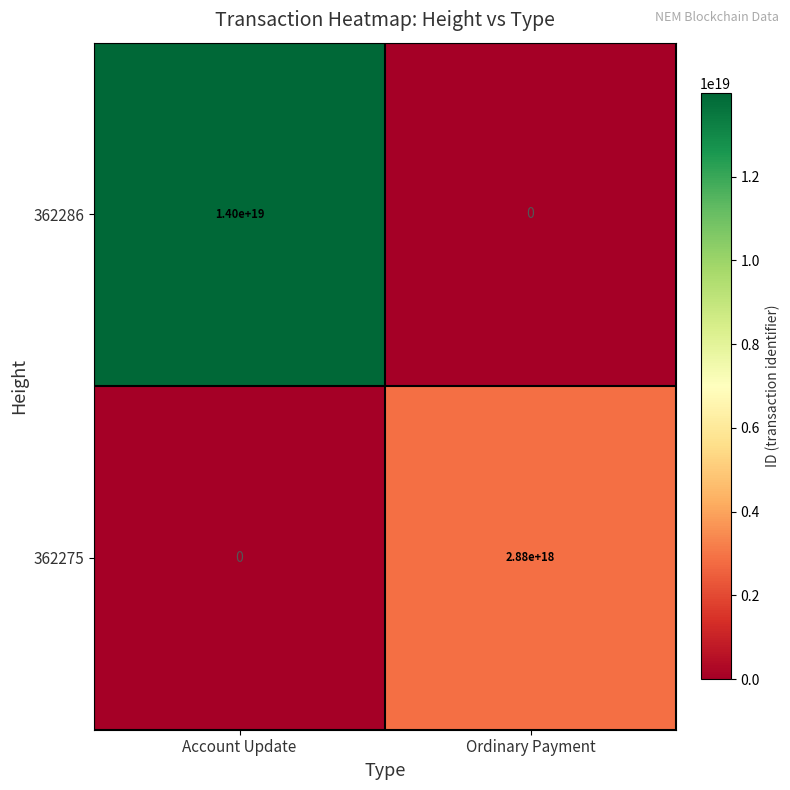

At which label is 362275 closest to 1440000000000000000?

Account Update